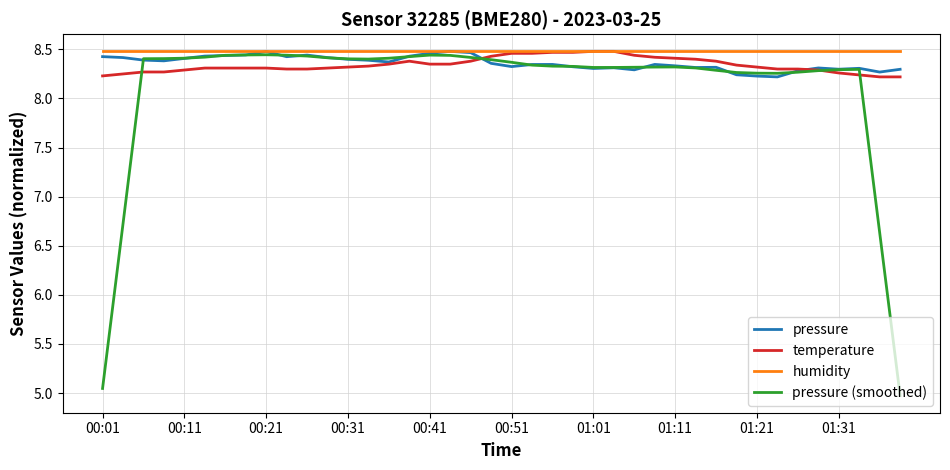

How many temperature values are between 8 and 9?

40